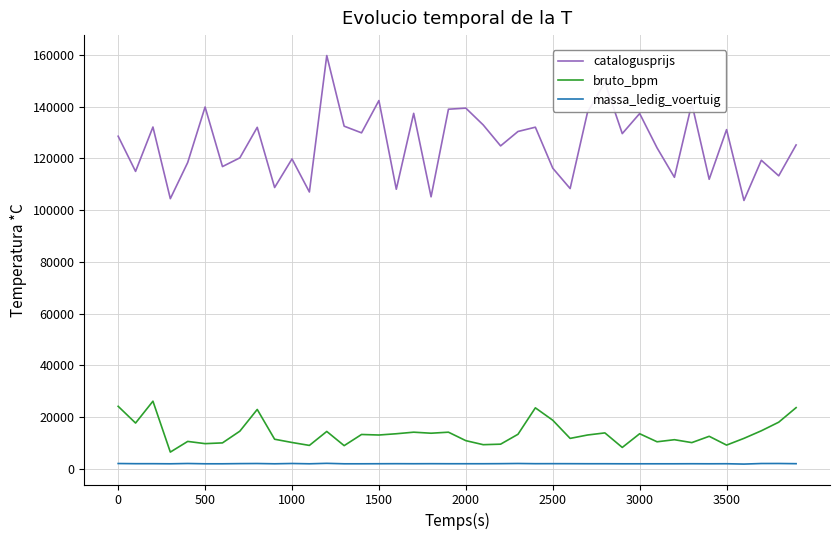

Which series has the largest total across all categories?

catalogusprijs